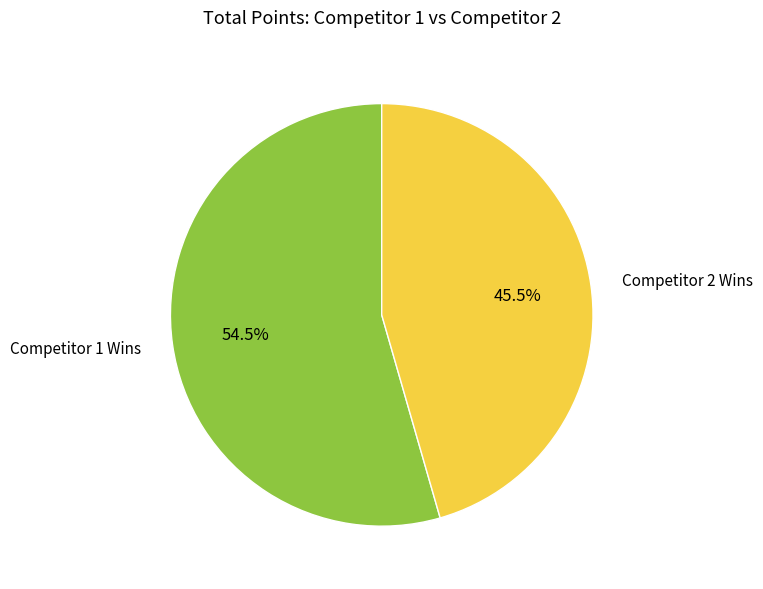

Rank the categories by value from highest to lowest.

Competitor 1 Wins, Competitor 2 Wins